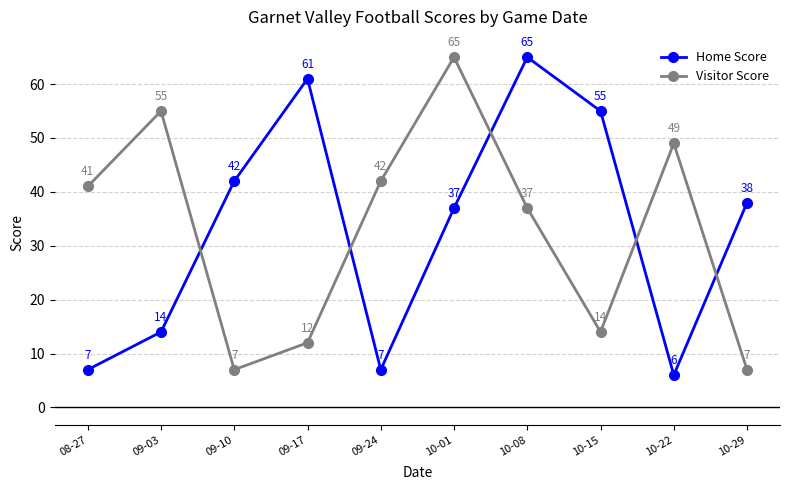

At how many categories does at least one series exceed 16?

10